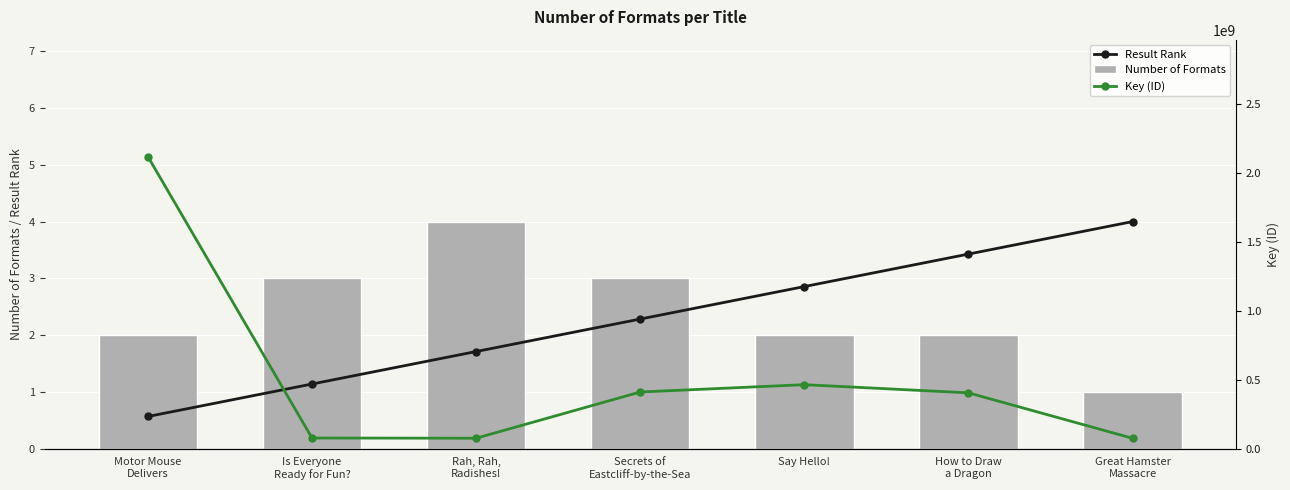

How many values in the Key (ID) series exceed 406458215?

3